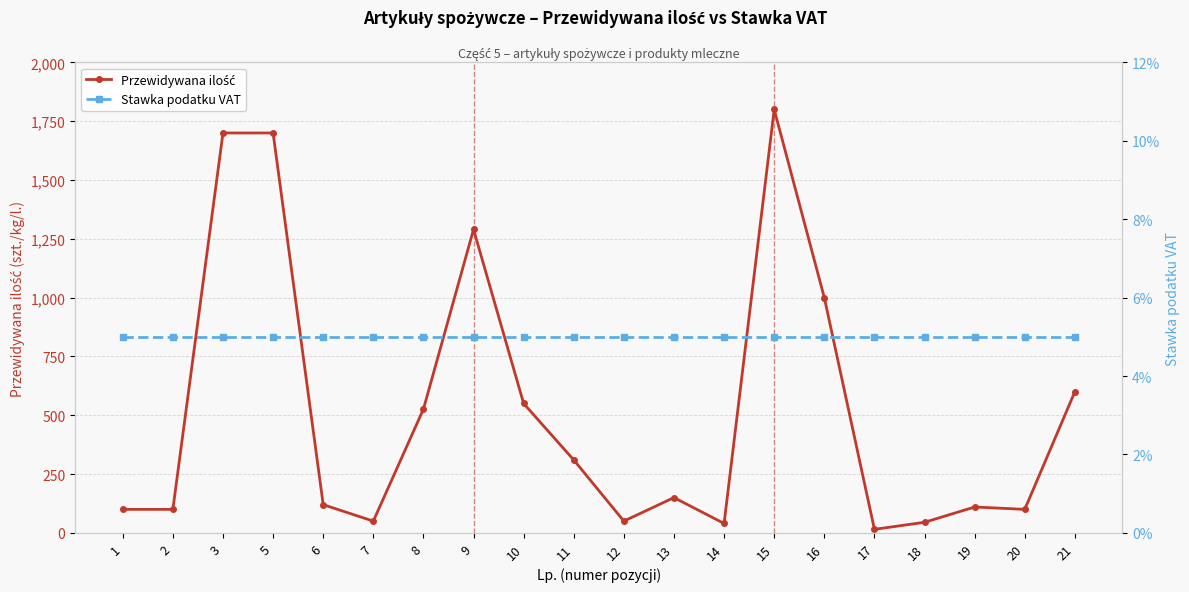

What is the sum of the Przewidywana ilość values at 1 and 3?

1800.0